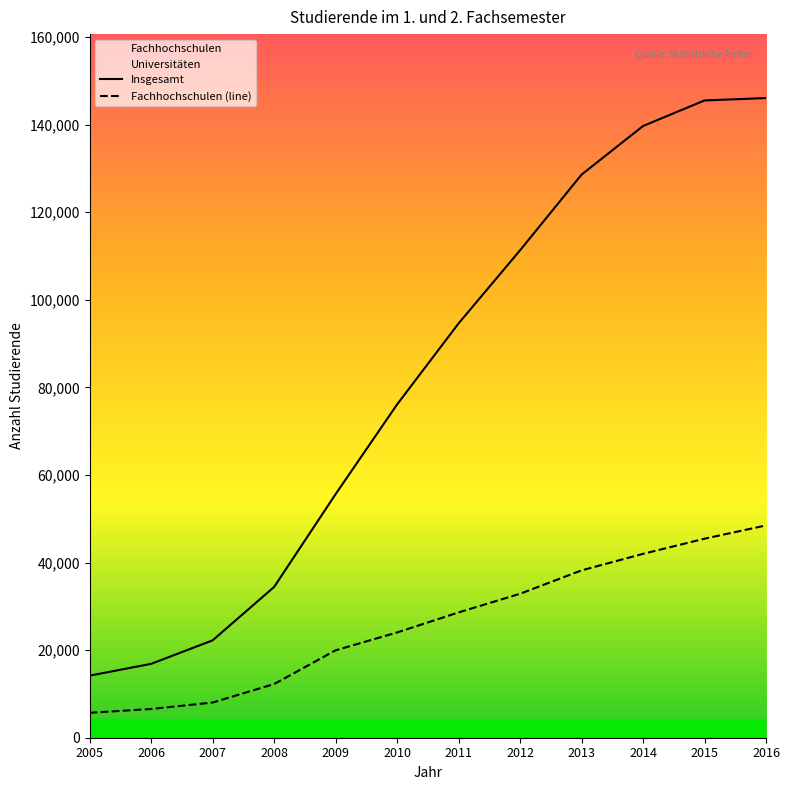

Reading right to left, what are all the values shown in this chart?

Insgesamt: 146073	145534	139691	128592	111311	94616	76107	55620	34427	22237	16872	14174
Fachhochschulen (line): 48483	45448	41992	38214	32878	28615	24039	19961	12257	8036	6562	5691